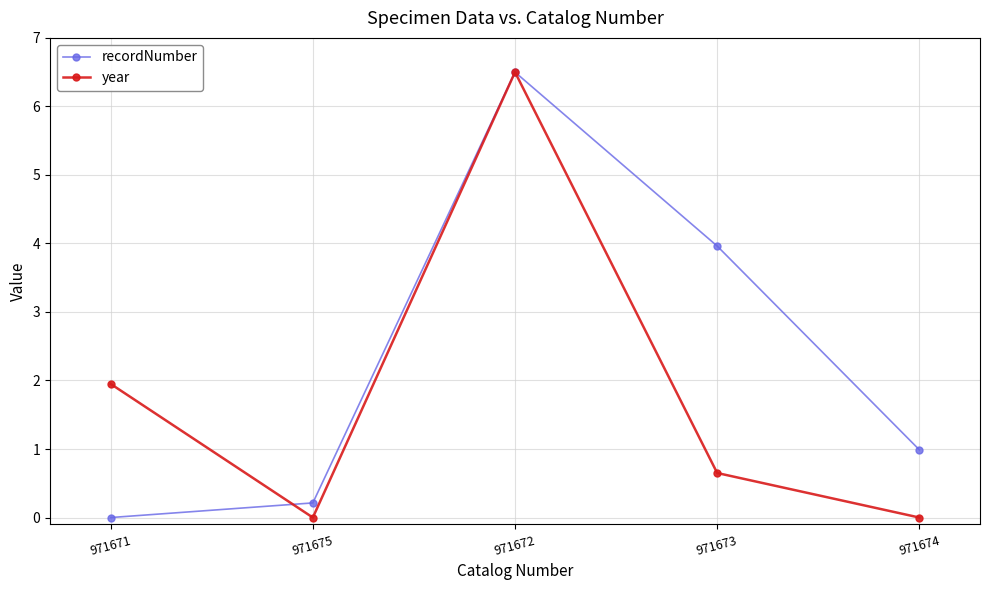

What position from the right is 971675?

4